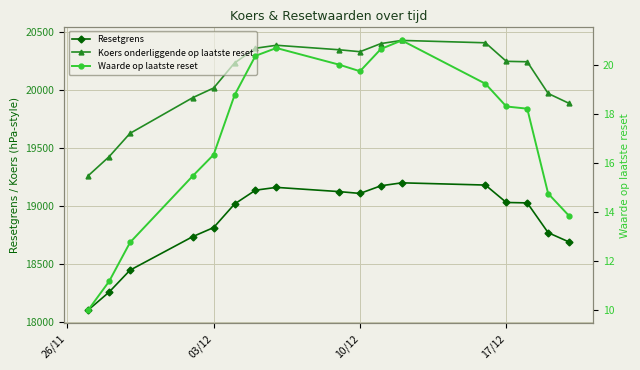

How many interior local valleys does the Waarde op laatste reset series have?

1